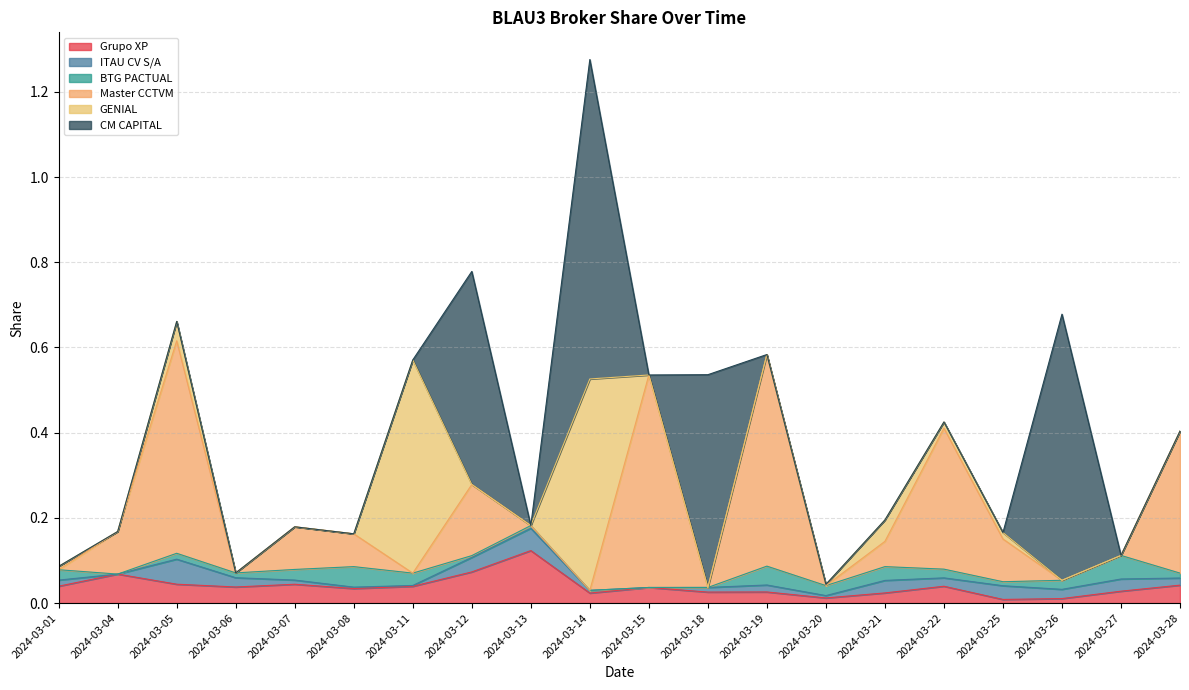

True or false: Grupo XP has a value of 0.0 at 2024-03-01.

False